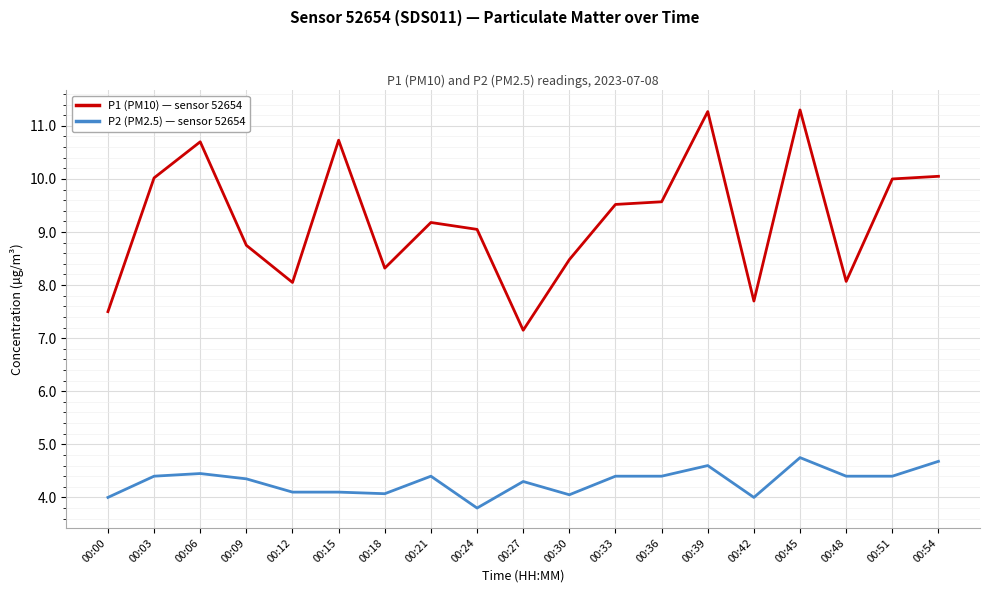

What is the difference between the P1 (PM10) — sensor 52654 values at 00:03 and 00:06?

0.7